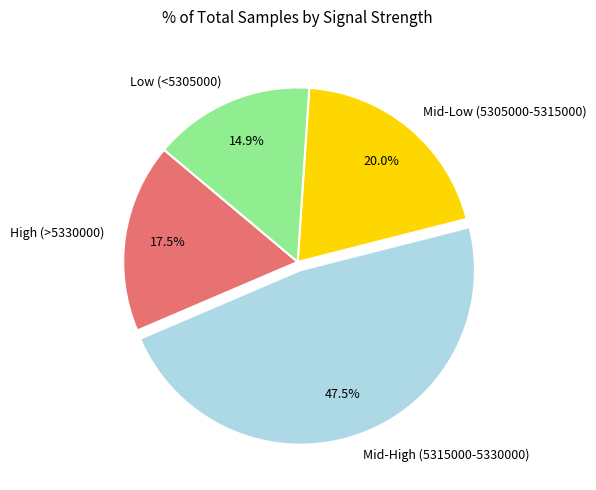

Count the number of slices in the pie.

4